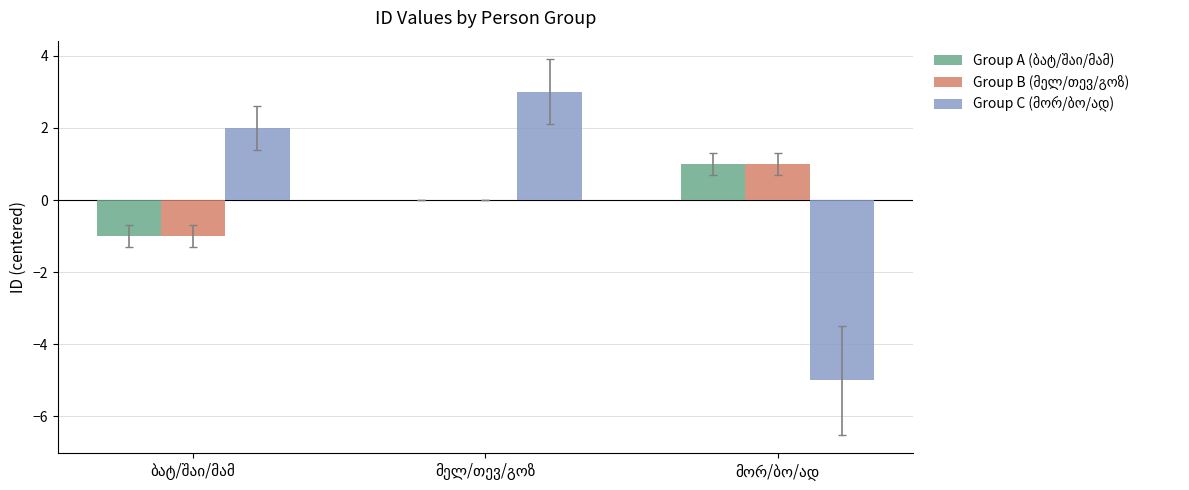

How many distinct data groups are displayed?

3